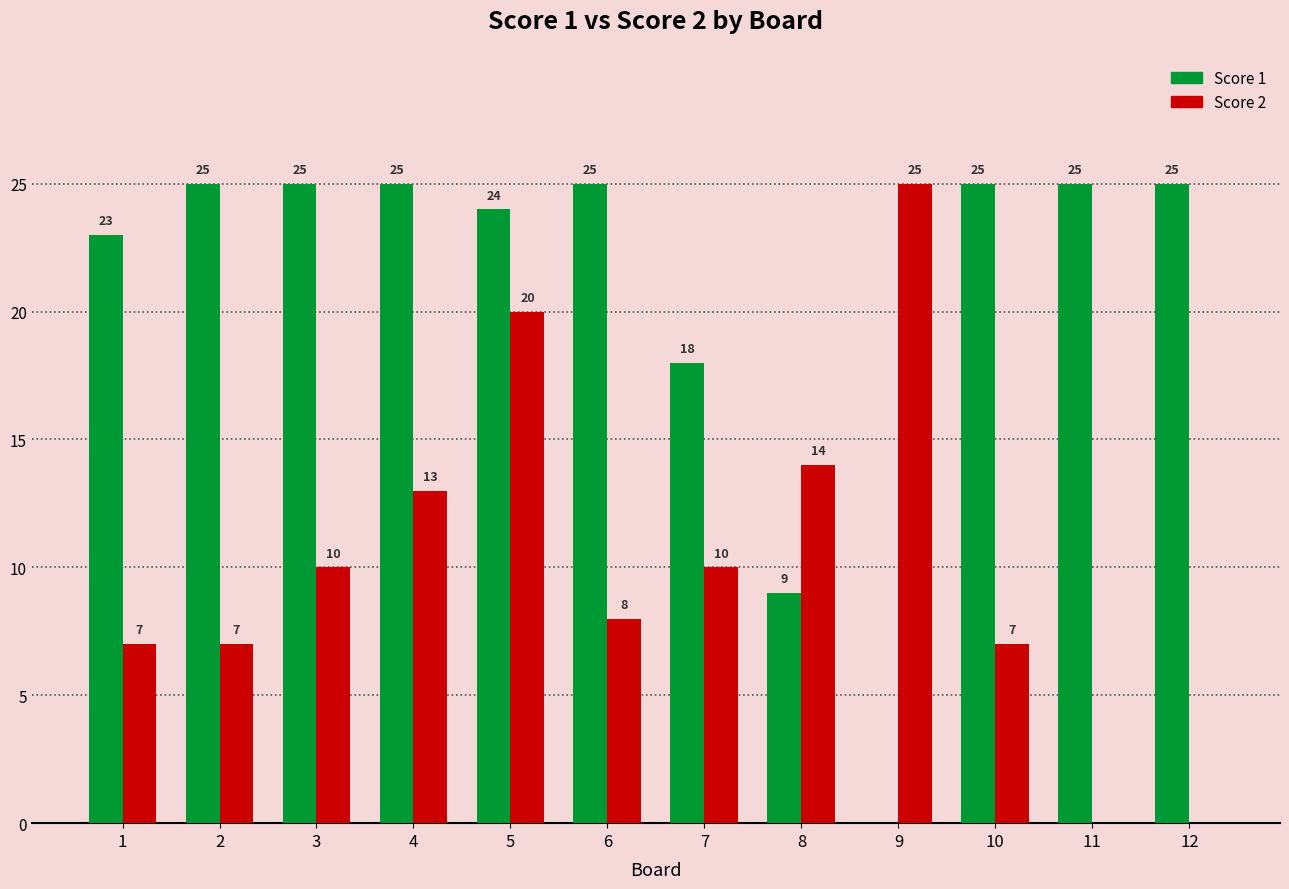

How many groups of bars are there?

12